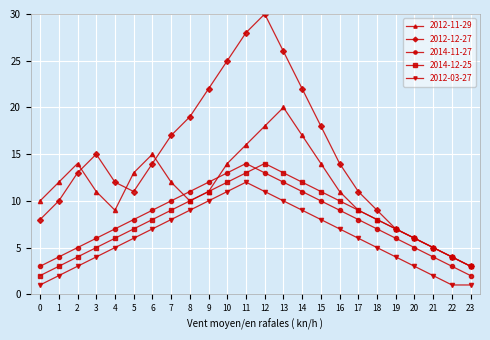

True or false: 2012-11-29 has a value of 7 at 19.

True